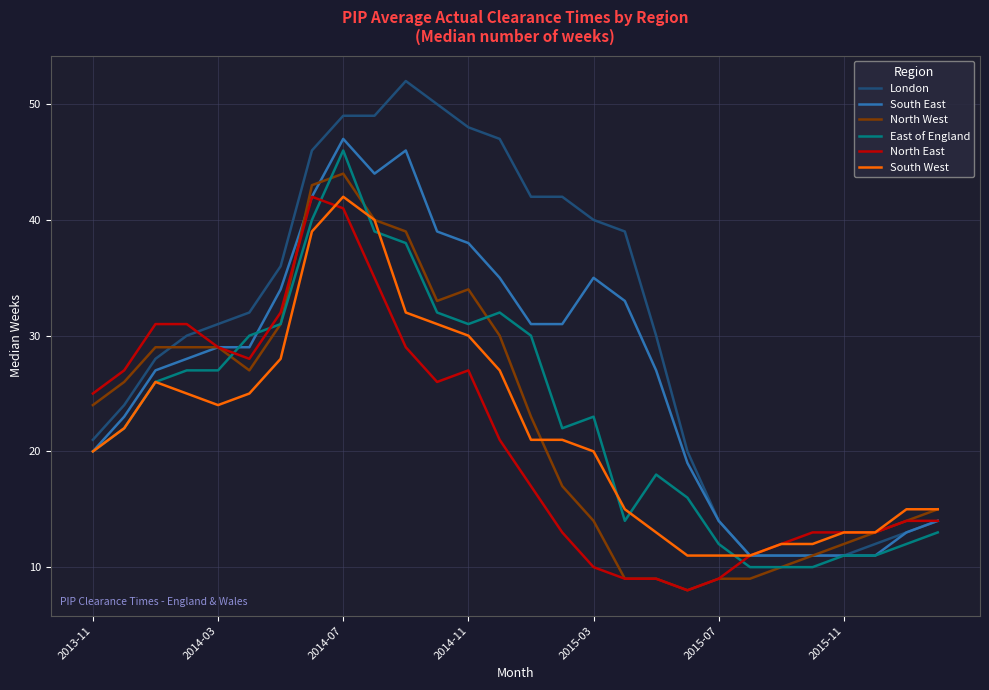

Reading left to right, what are all the values shown in this chart?

London: 21	24	28	30	31	32	36	46	49	49	52	50	48	47	42	42	40	39	30	20	14	11	11	11	11	12	13	14
South East: 20	23	27	28	29	29	34	42	47	44	46	39	38	35	31	31	35	33	27	19	14	11	11	11	11	11	13	14
North West: 24	26	29	29	29	27	31	43	44	40	39	33	34	30	23	17	14	9	9	8	9	9	10	11	12	13	14	15
East of England: 20	22	26	27	27	30	31	40	46	39	38	32	31	32	30	22	23	14	18	16	12	10	10	10	11	11	12	13
North East: 25	27	31	31	29	28	32	42	41	35	29	26	27	21	17	13	10	9	9	8	9	11	12	13	13	13	14	14
South West: 20	22	26	25	24	25	28	39	42	40	32	31	30	27	21	21	20	15	13	11	11	11	12	12	13	13	15	15